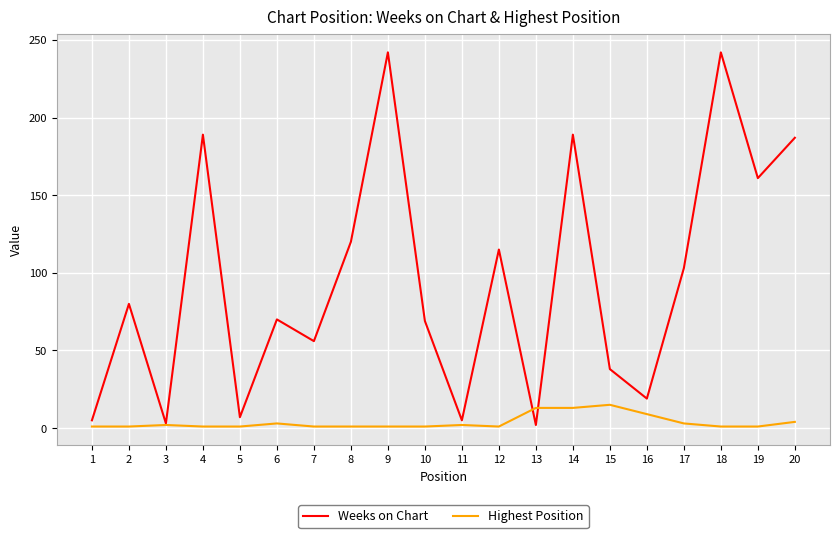

Which series has the largest total across all categories?

Weeks on Chart